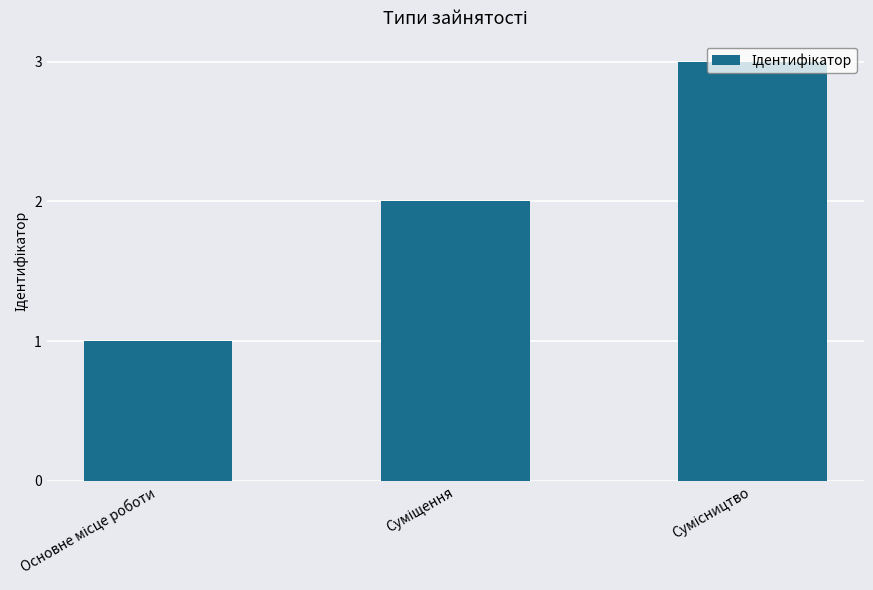

How many bars are there in total?

3